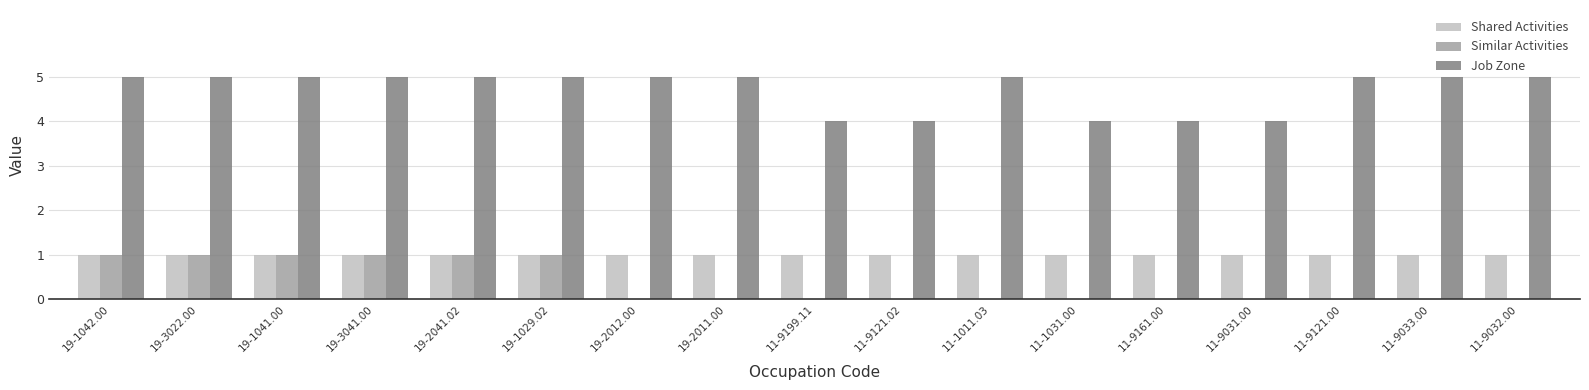

What is the sum of all Similar Activities values?

6